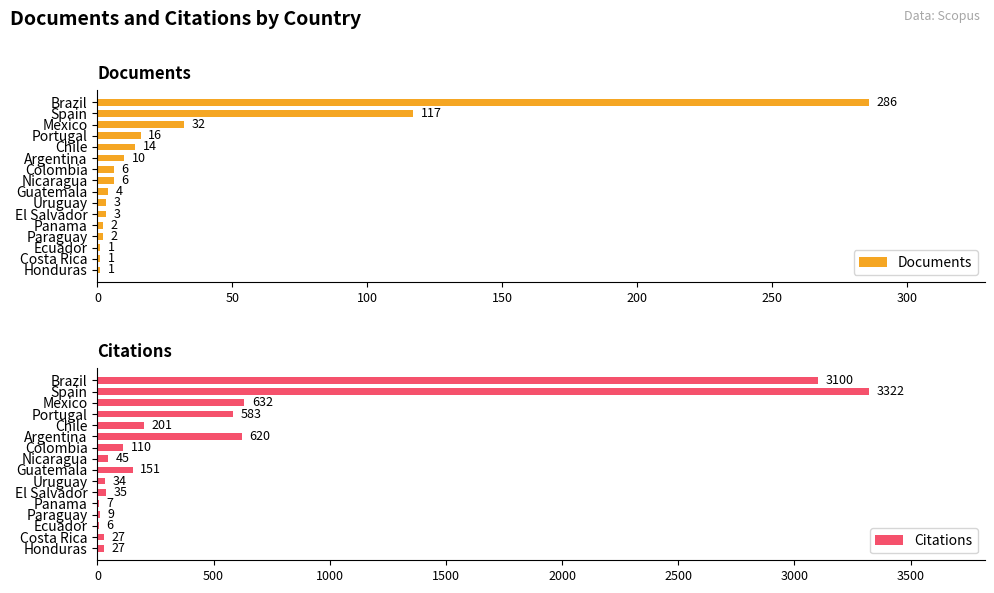

How many categories are shown in the chart?

16